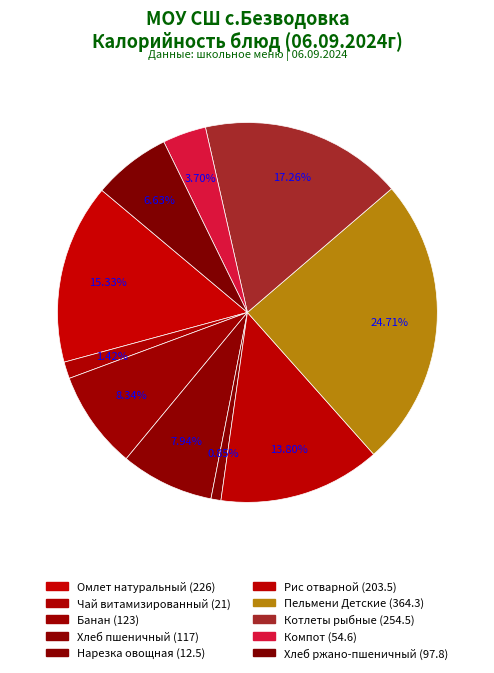

Is there any slice that represents more than half of the pie?

No